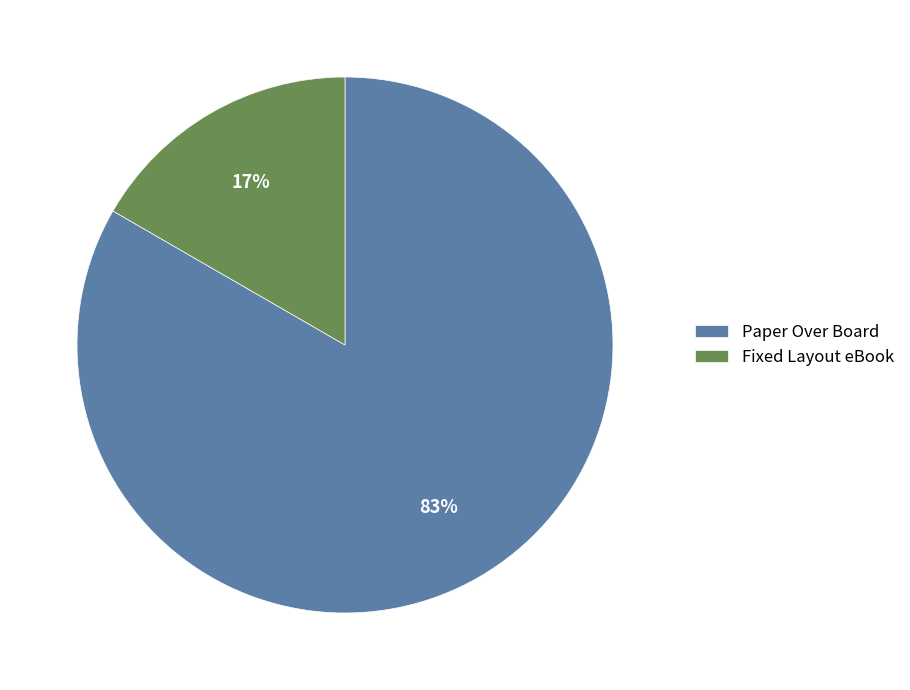

Which category accounts for the majority?

Paper Over Board